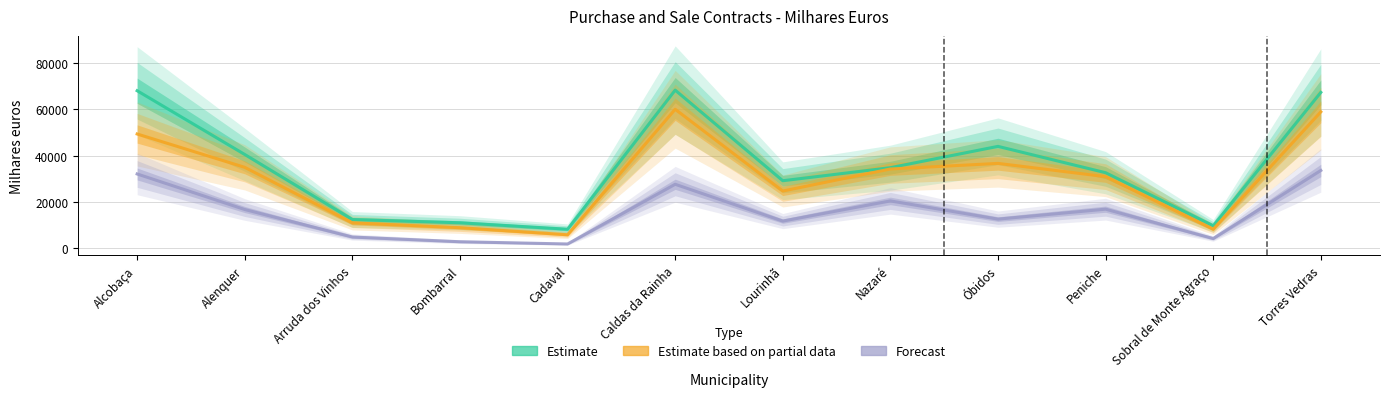

True or false: Forecast and Estimate based on partial data cross at least once.

False